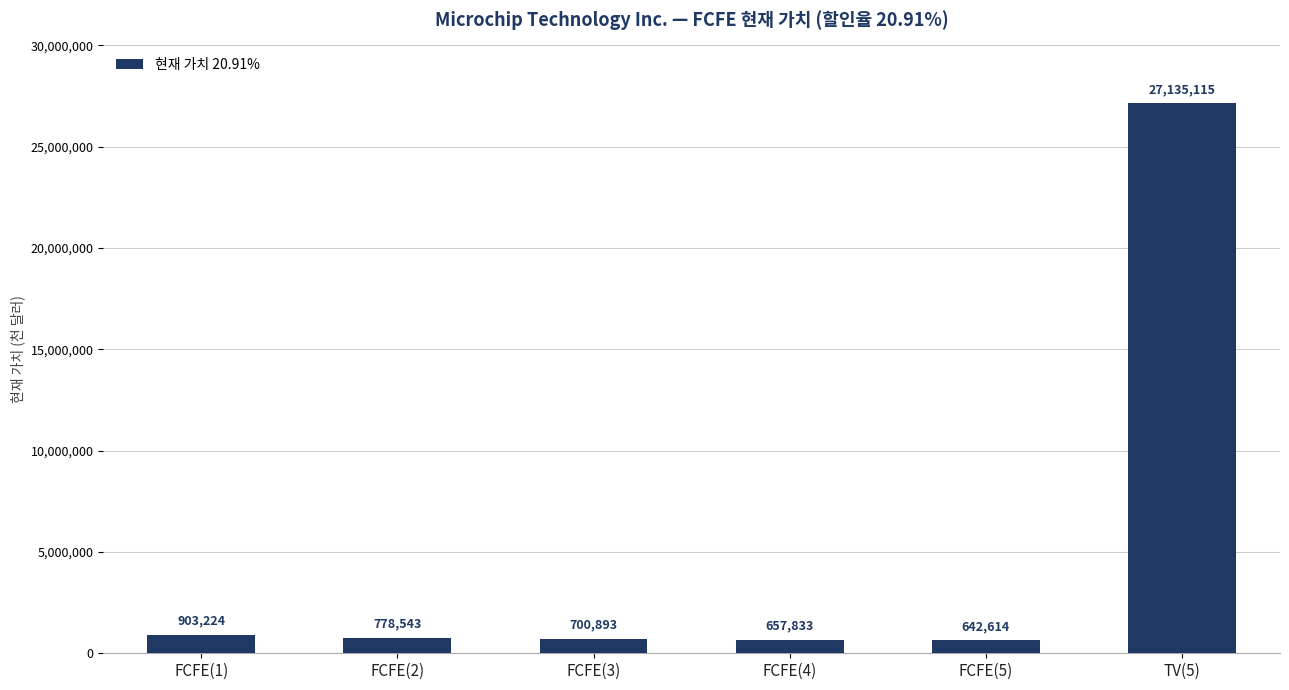

The chart shows a value of 642614 at FCFE(5). True or false?

True